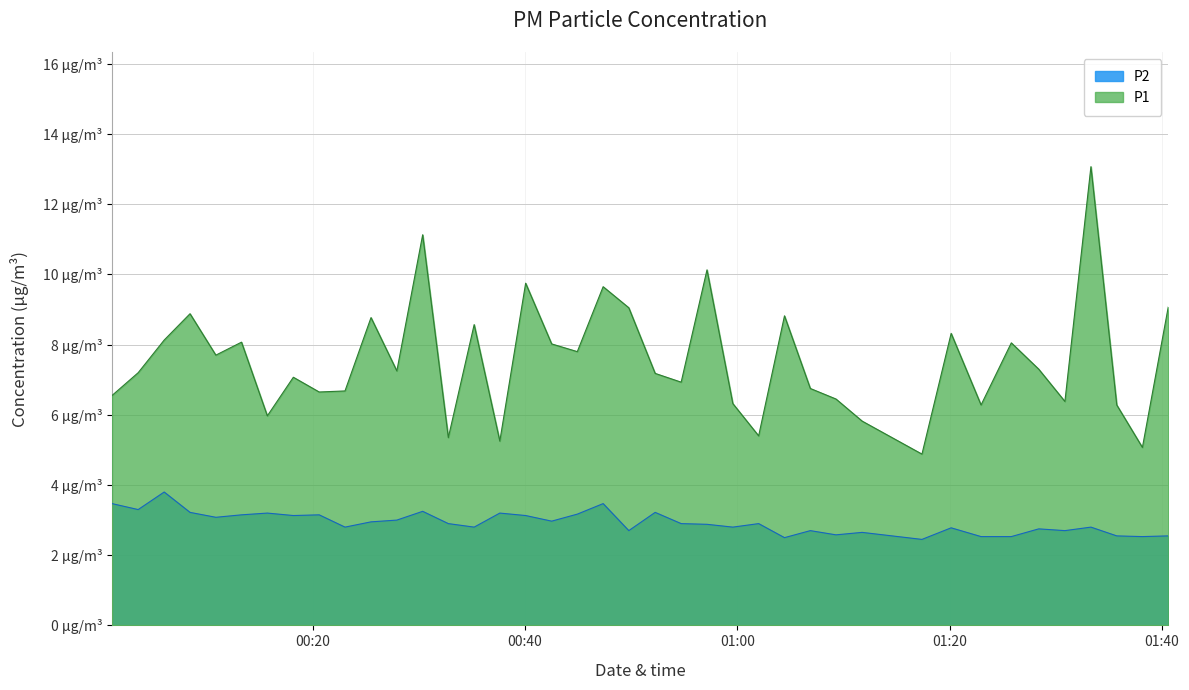

What is the minimum value for P2?

2.5